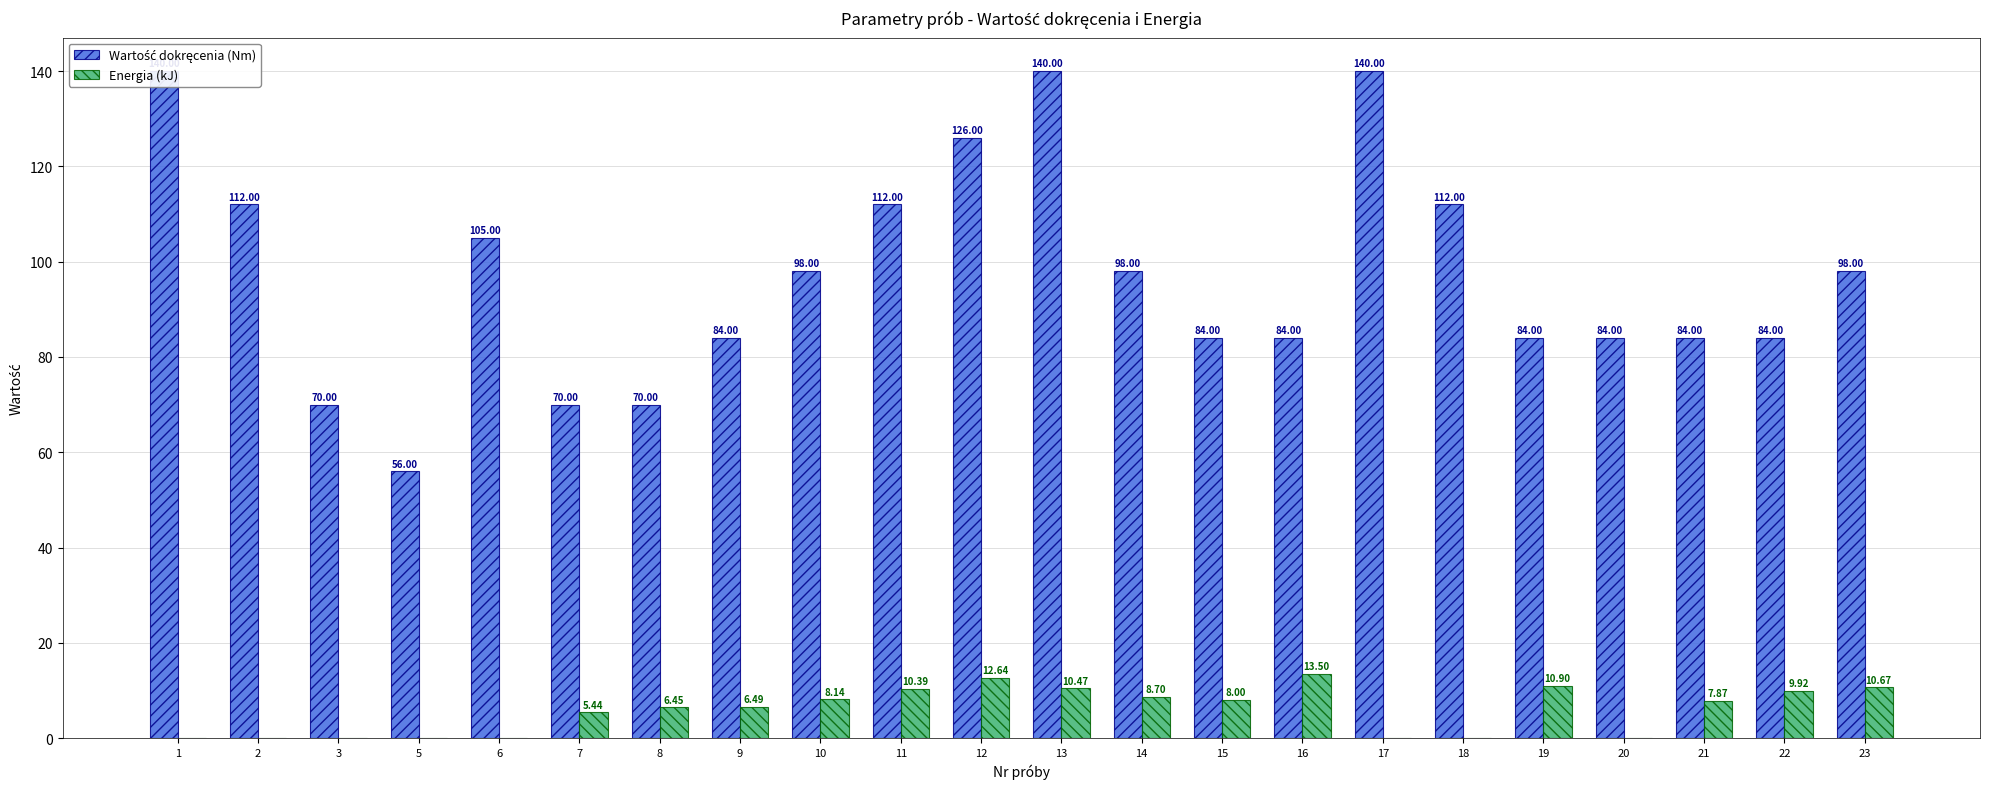

What is the approximate value of Wartość dokręcenia (Nm) at 19?

84.0